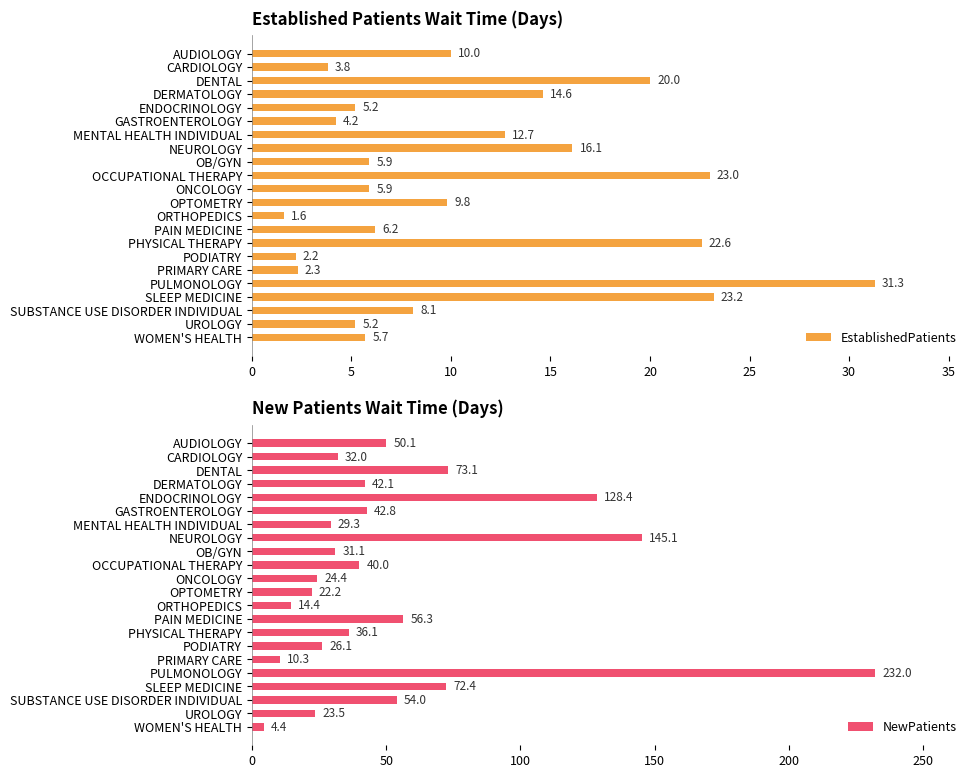

How many data points in EstablishedPatients are less than 8?

11